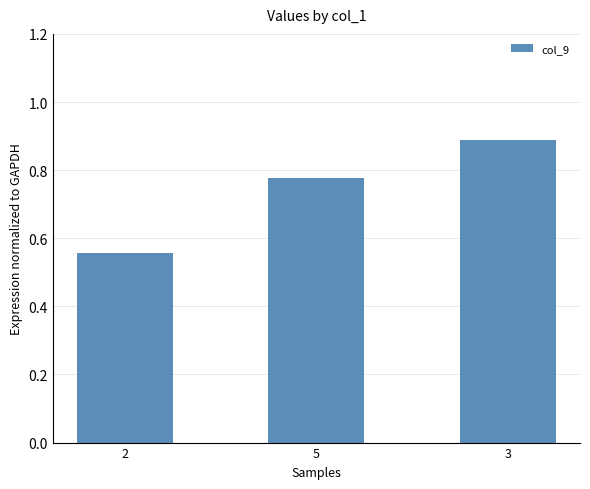

Which has a higher value, 5 or 2?

5